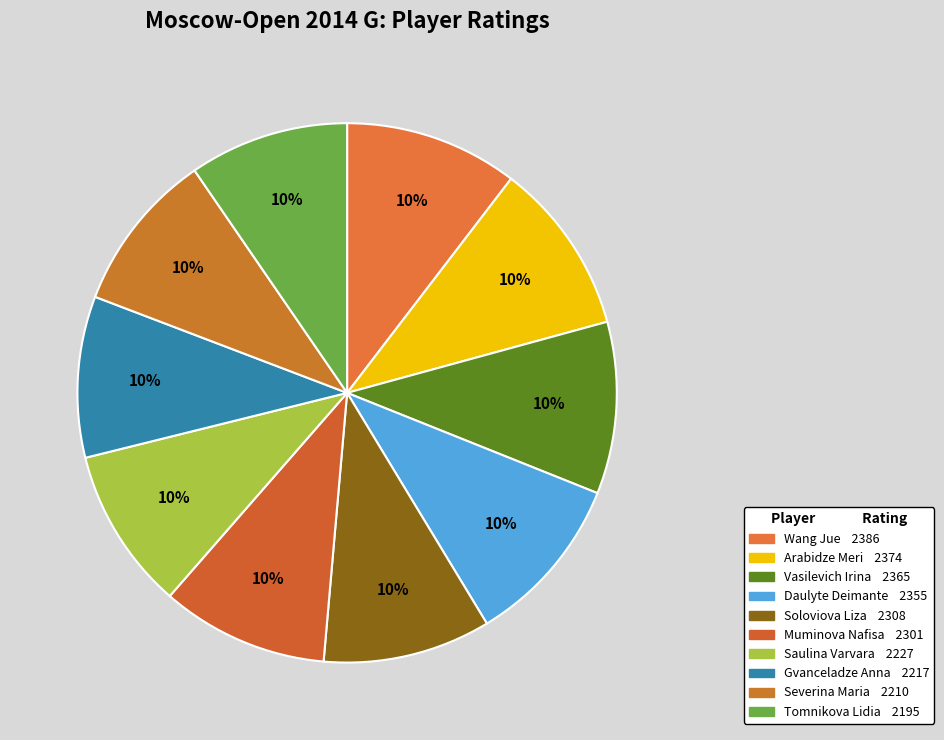

Count the number of slices in the pie.

10